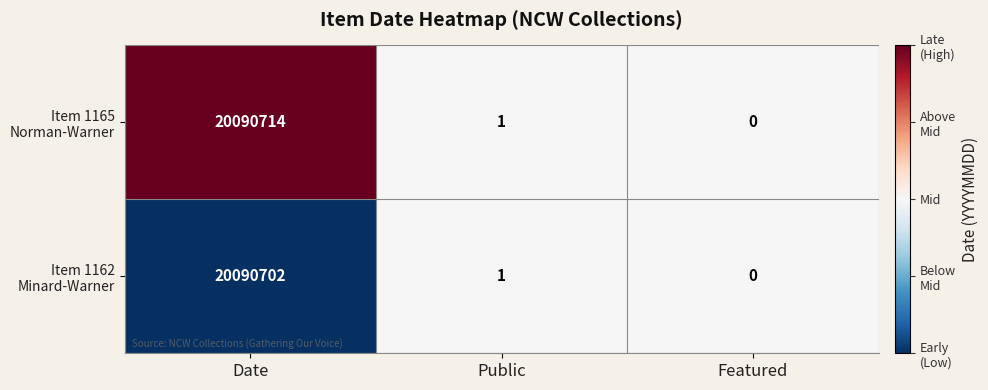

What is the difference between the highest and lowest values at Date?

12